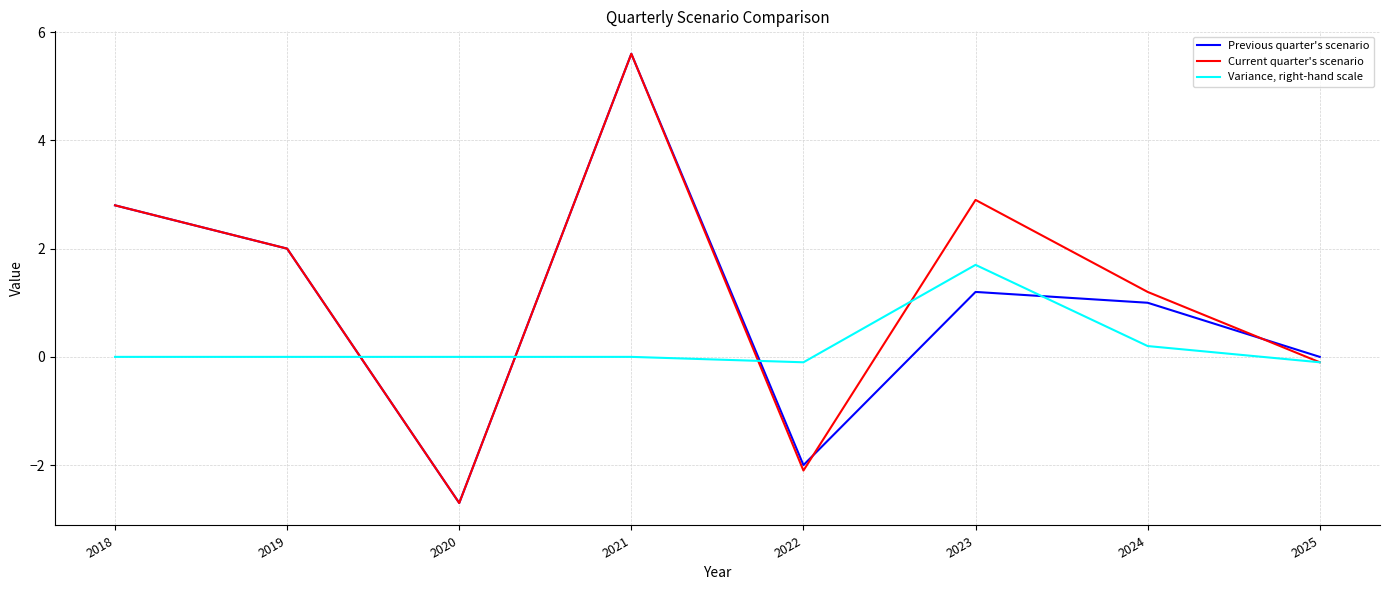

Which series changed the most between 2023 and 2025?

Current quarter's scenario